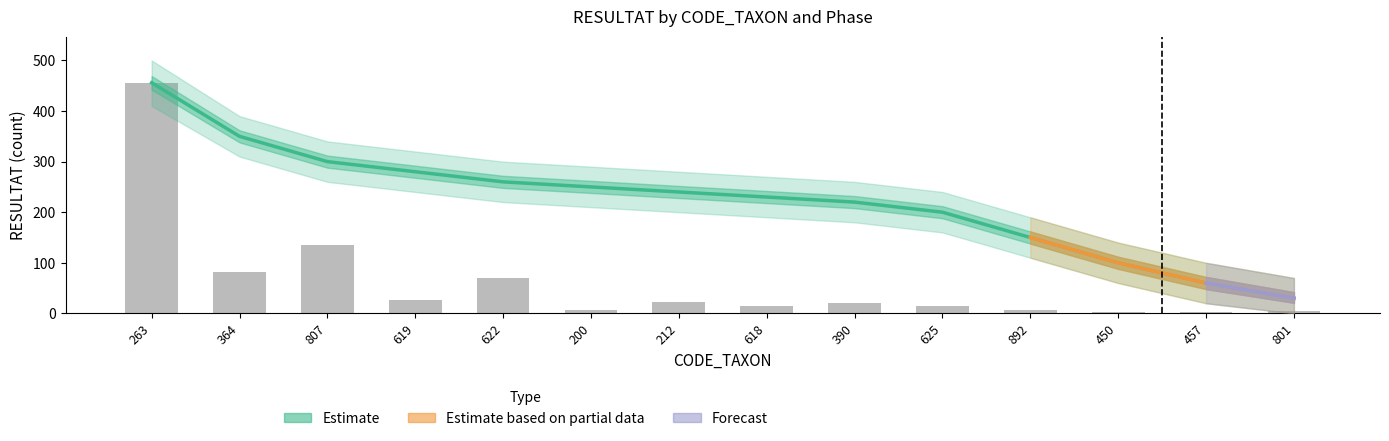

Does the chart contain any negative values?

No